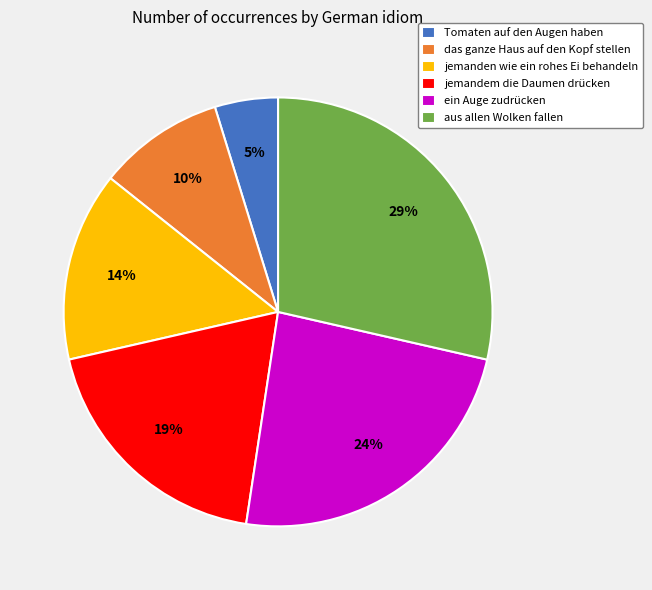

Which slice is the largest?

aus allen Wolken fallen